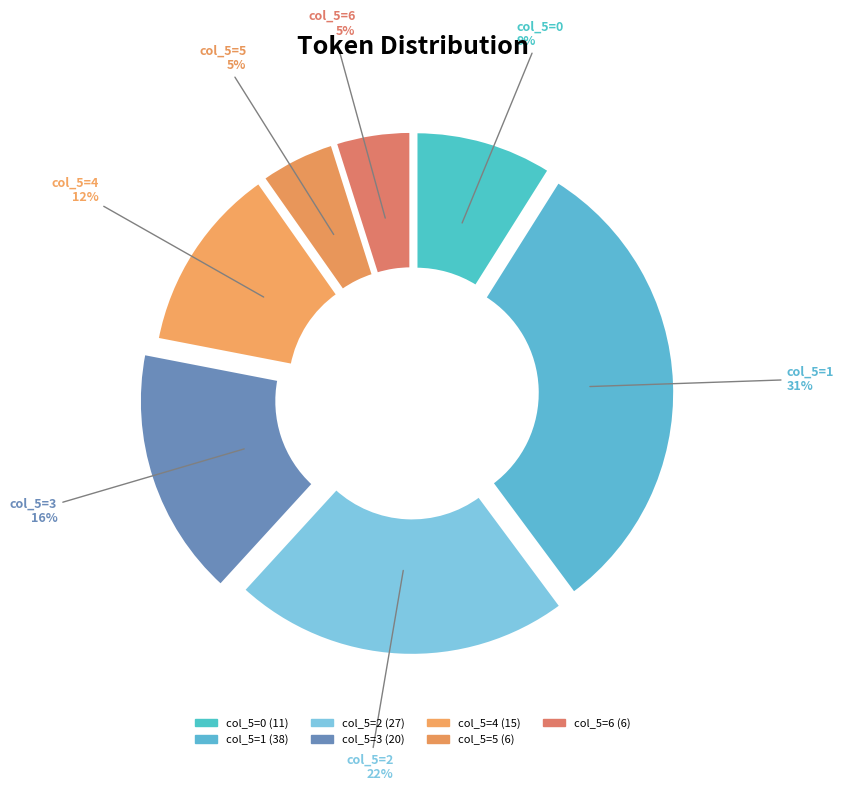

To the nearest percent, what is the difference between the largest and smallest slice percentages?

26%